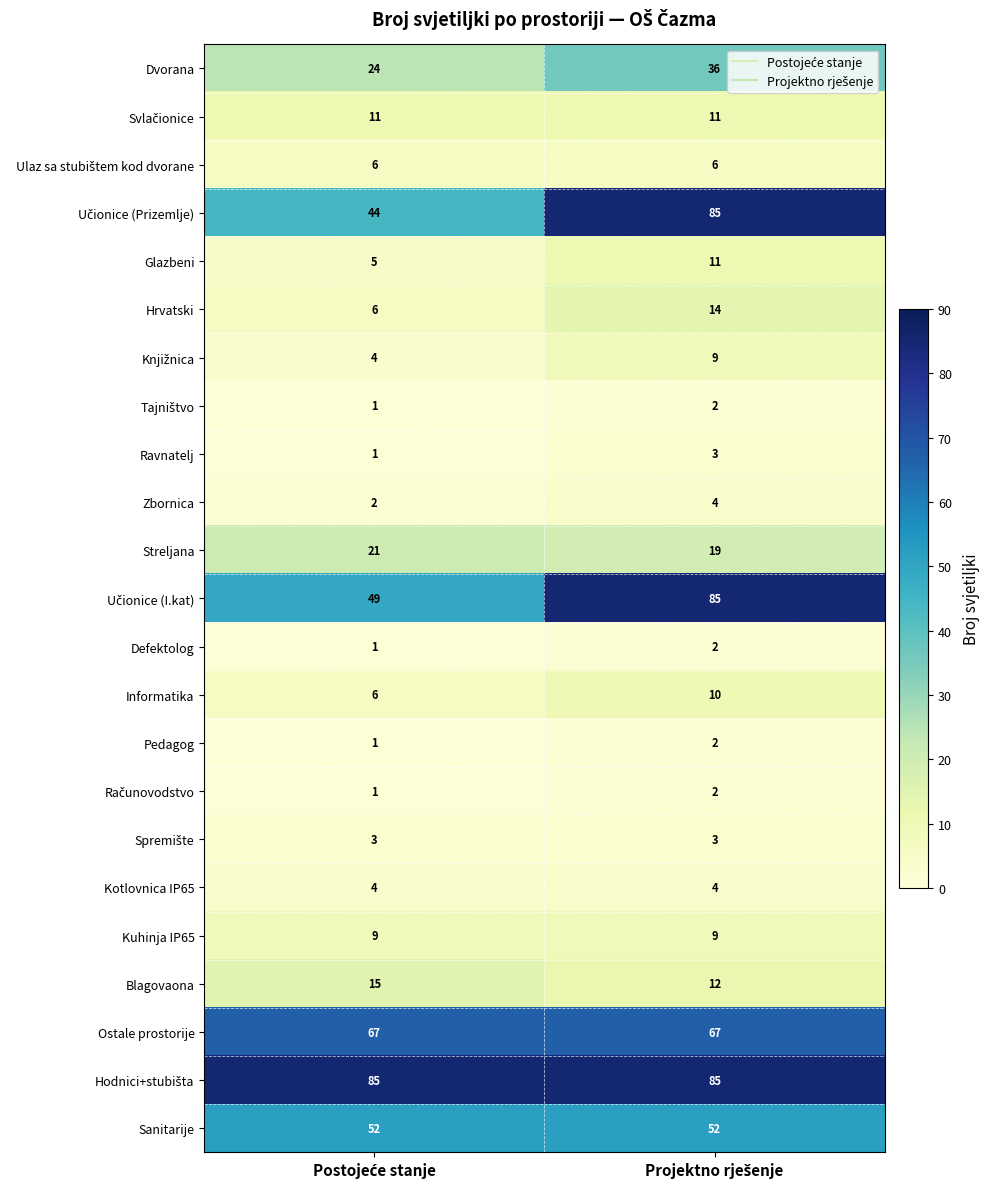

What is the sum of all Hrvatski values?

20